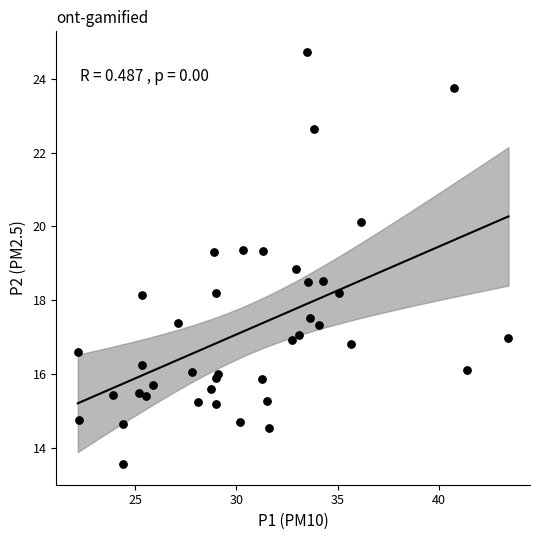

What Y value in the scatter plot is closest to 19?

18.8